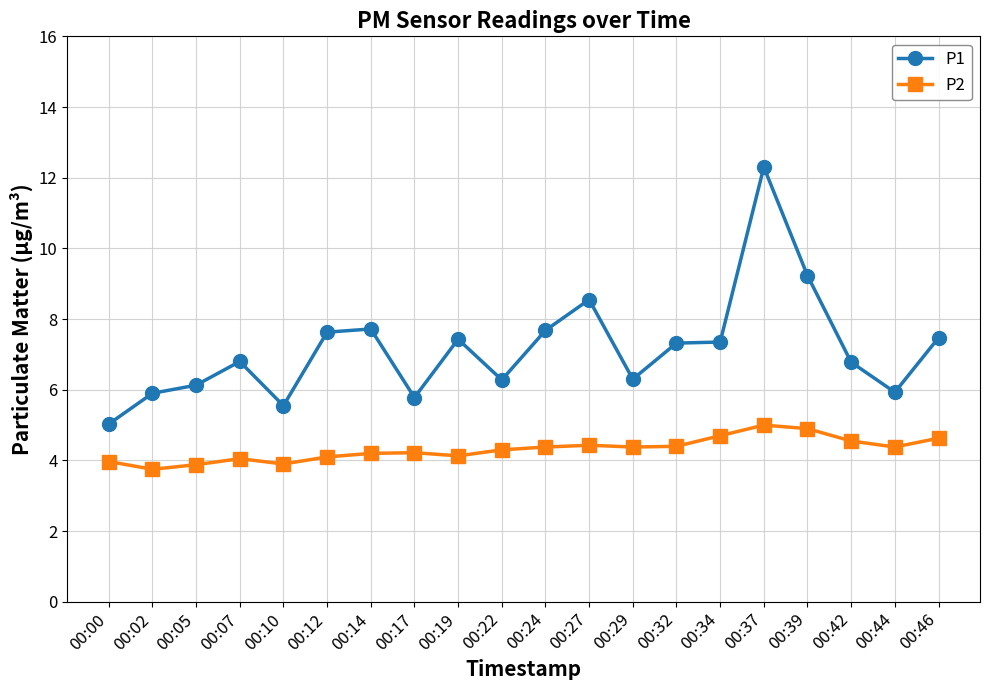

True or false: P1 and P2 cross at least once.

False